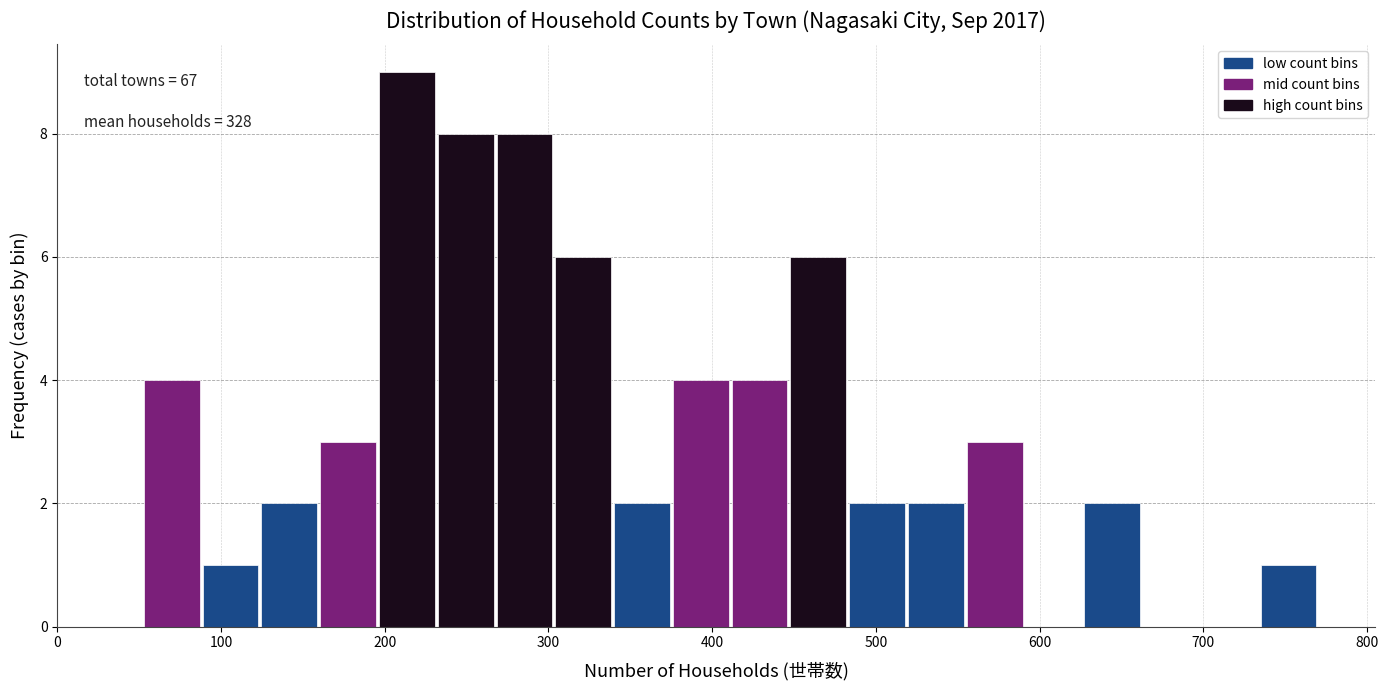

Around what value on the x-axis is the tallest bar? Give the approximate position of its centre, as read against the axis.

210